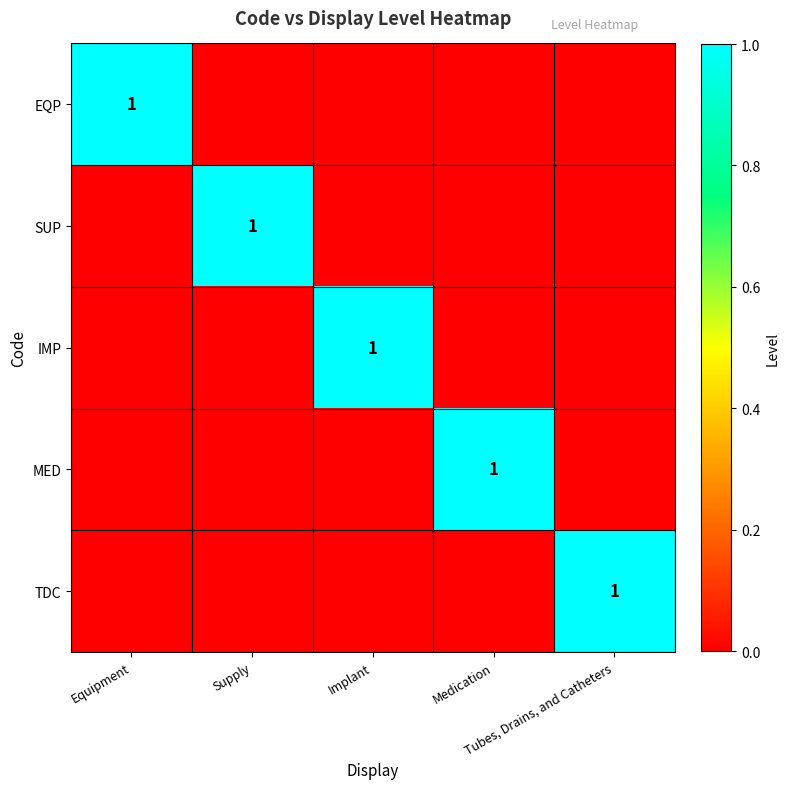

At which label is IMP closest to 0?

Equipment